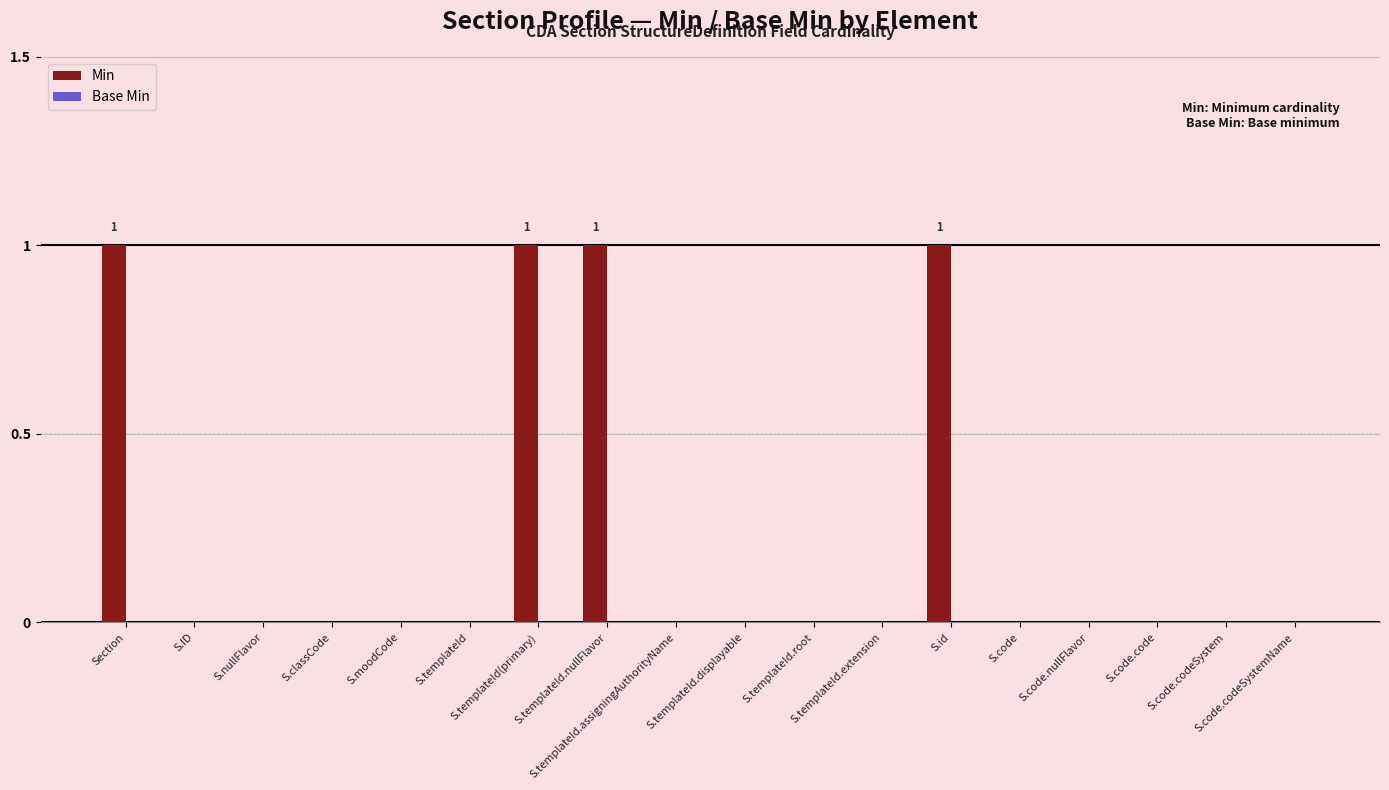

What is the sum of all values?

4